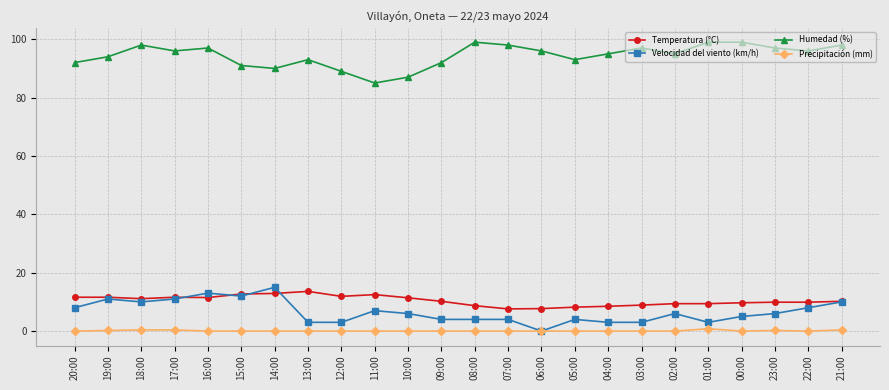

Is this an area chart (filled region under the line)?

No